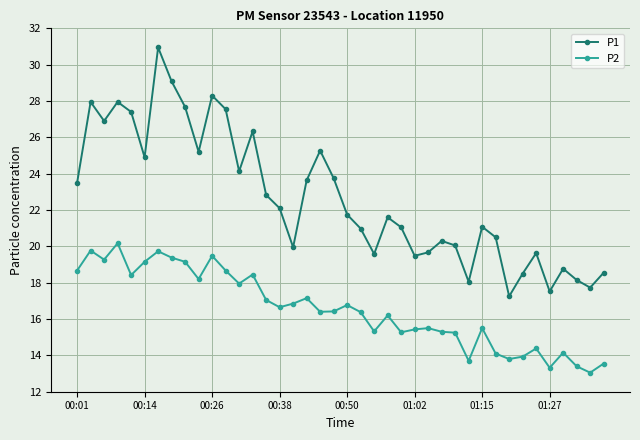

List the series in order of their peak value, lowest first.

P2, P1